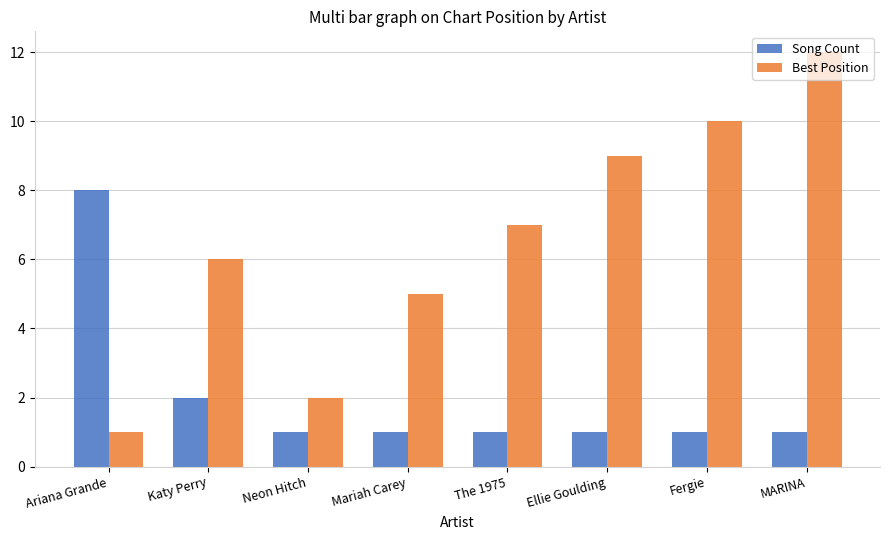

True or false: Song Count has a value of 1 at MARINA.

True